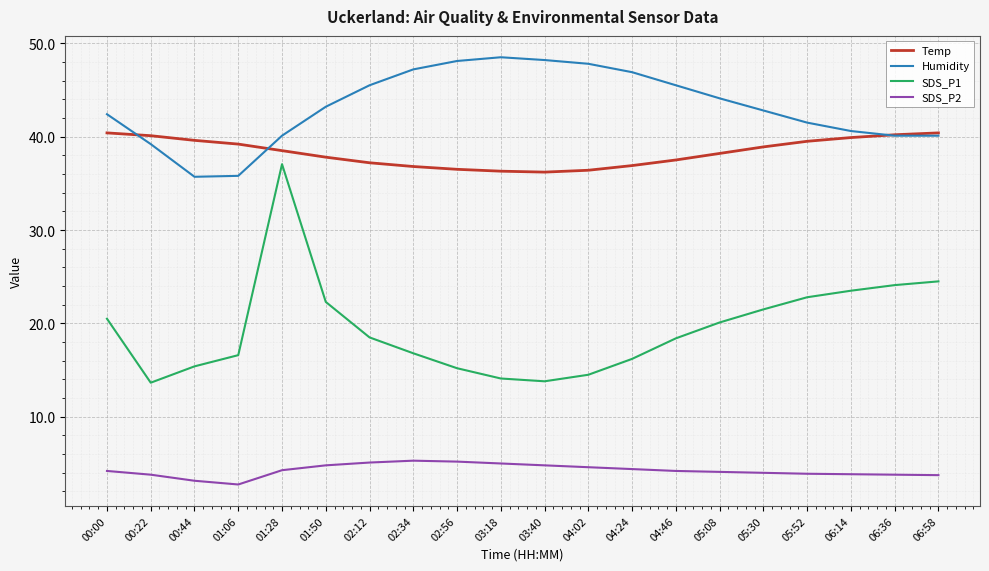

What is the spread (max minus min) of values at 04:46?

41.3